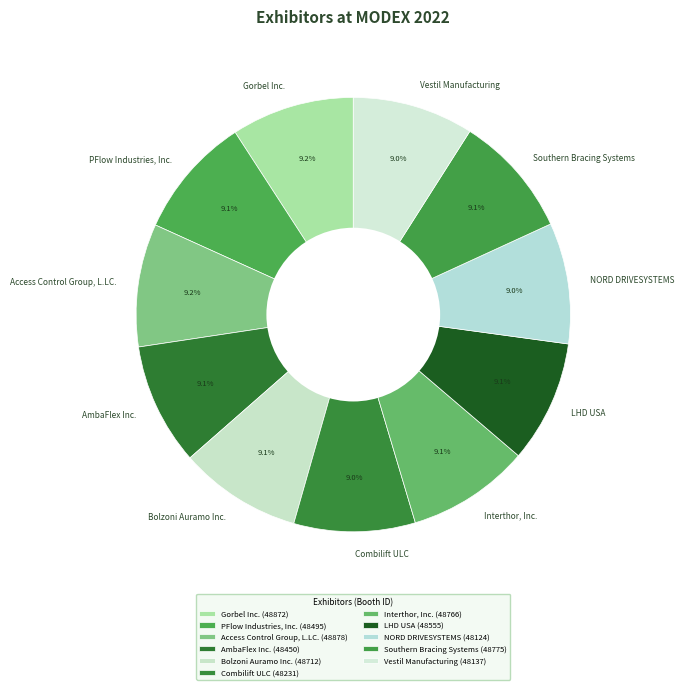

Approximately how many times larger is the value at PFlow Industries, Inc. compared to AmbaFlex Inc.?

1.0